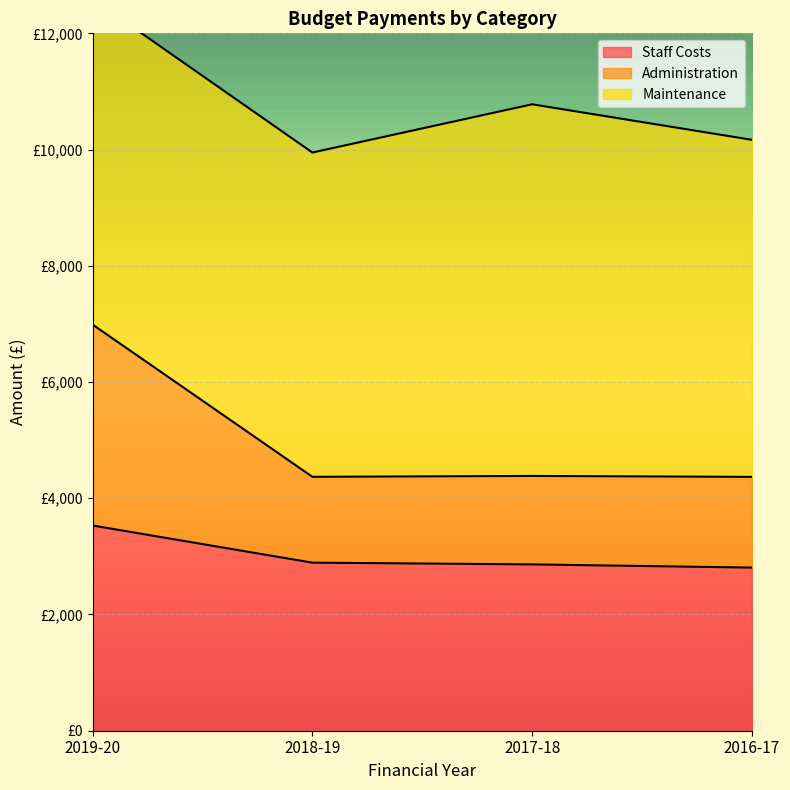

What is the sum of the Staff Costs values at 2017-18 and 2016-17?

5669